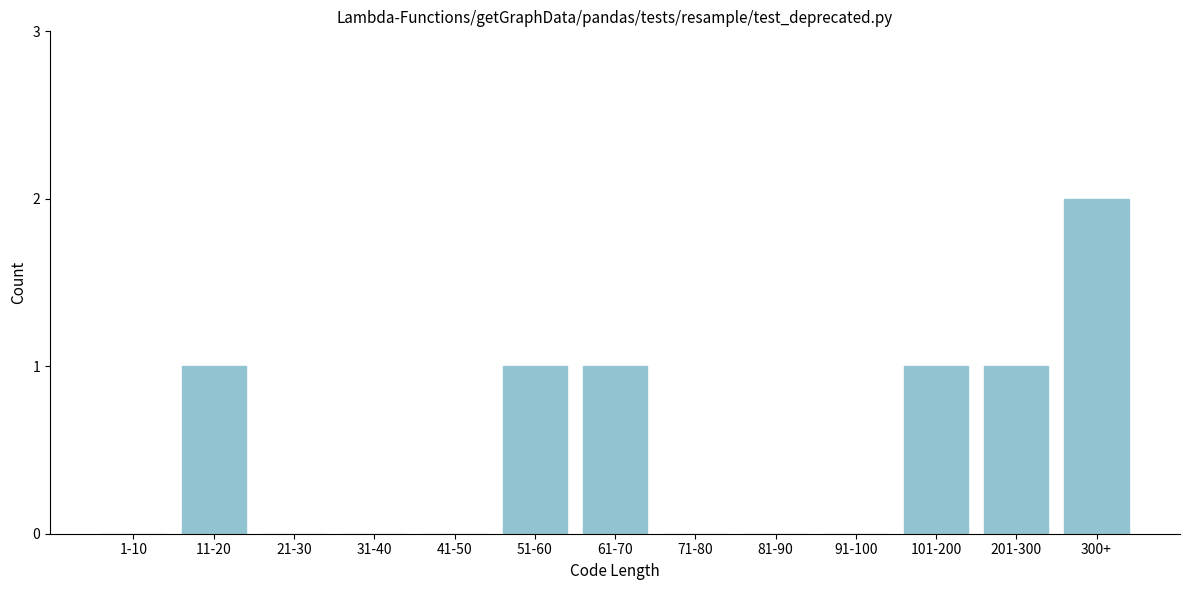

Reading left to right, transcribe all the data shown in this chart.

1-10=0	11-20=1	21-30=0	31-40=0	41-50=0	51-60=1	61-70=1	71-80=0	81-90=0	91-100=0	101-200=1	201-300=1	300+=2